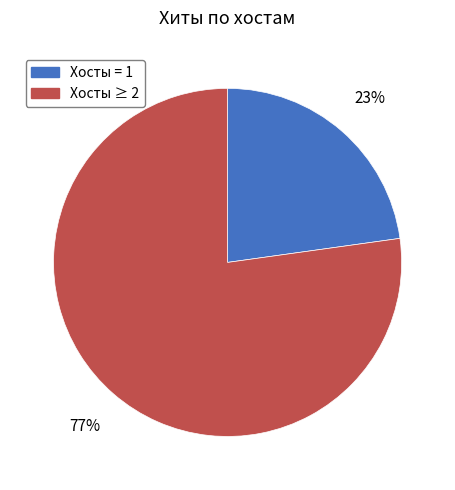

Do Хосты = 1 and Хосты ≥ 2 together represent more than half of the pie?

Yes